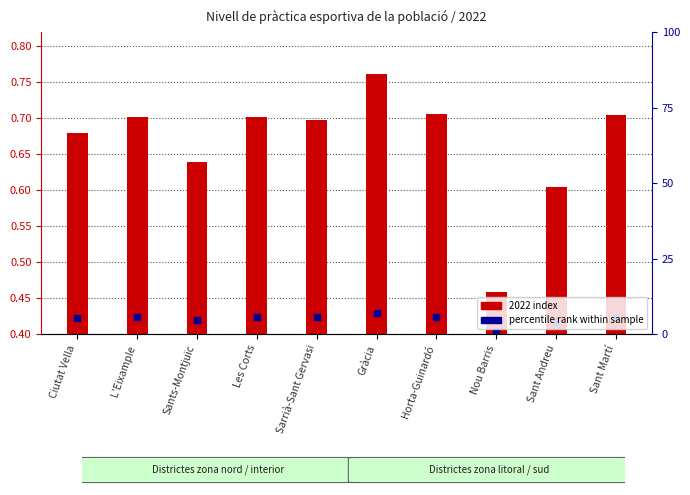

Which series has the largest Y range (max minus min)?

2022 index